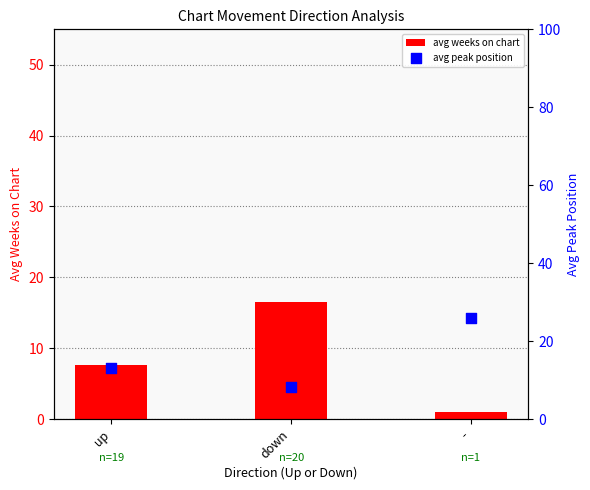

At how many categories does at least one series exceed 4?

3